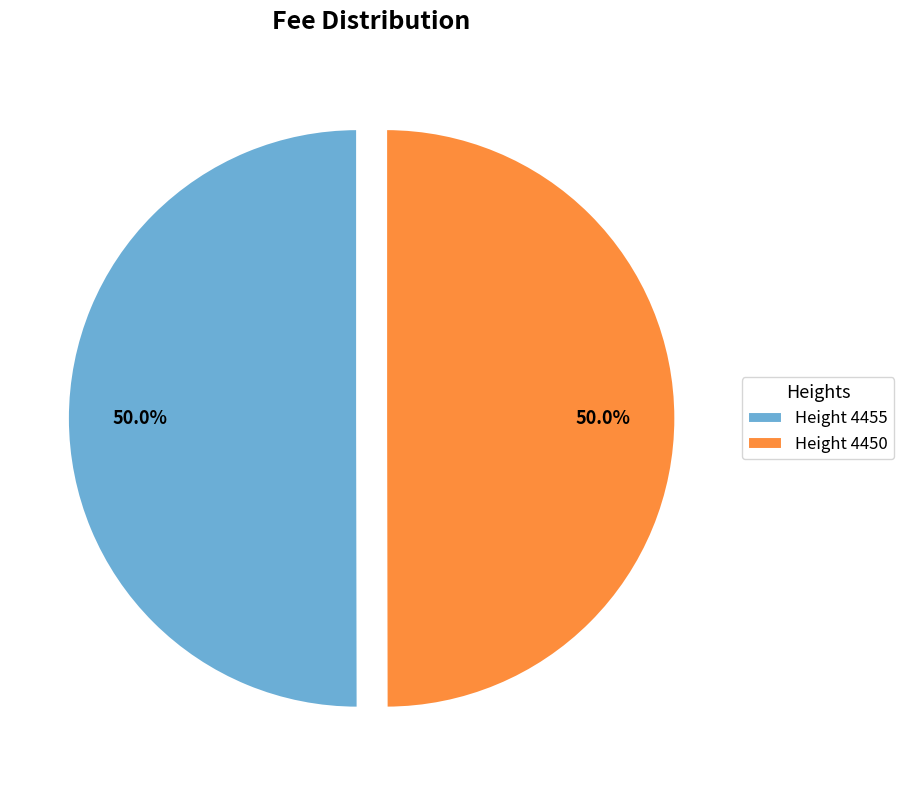

What is the ratio of the value at Height 4450 to the value at Height 4455?

1.0